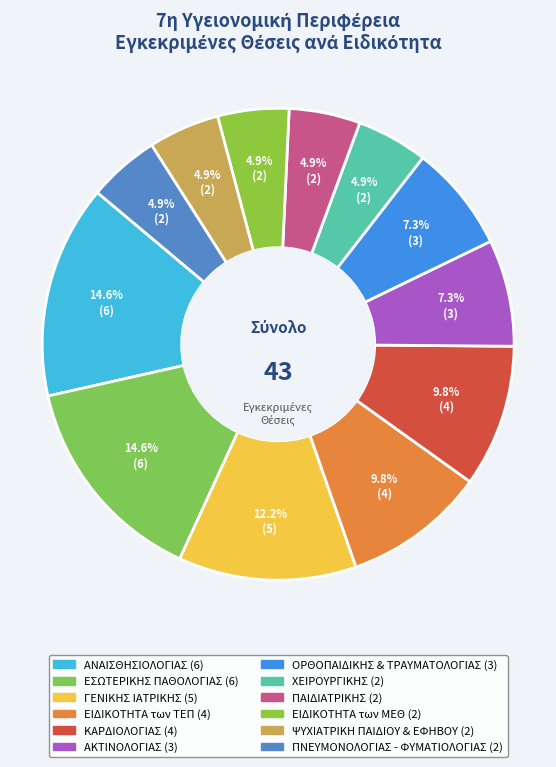

The ΠΝΕΥΜΟΝΟΛΟΓΙΑΣ - ΦΥΜΑΤΙΟΛΟΓΙΑΣ slice represents 5% of the pie. True or false?

True